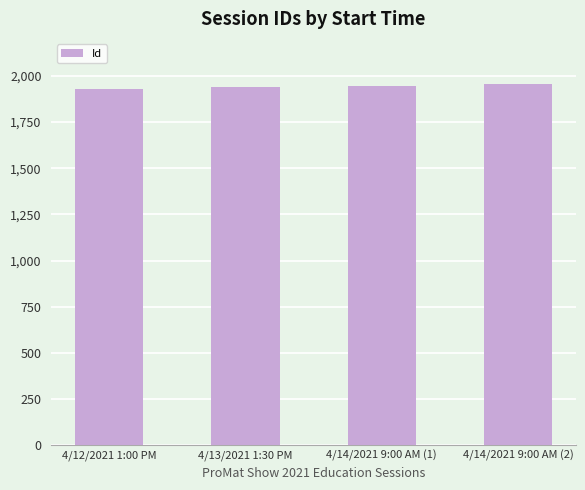

Does the chart contain stacked bars?

No